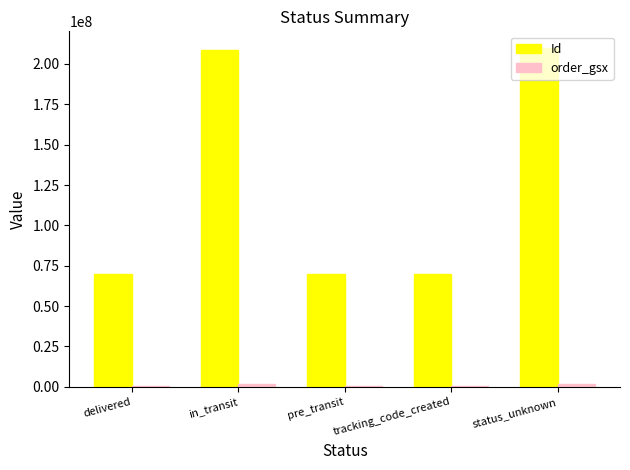

What is the maximum value for Id?

209730603